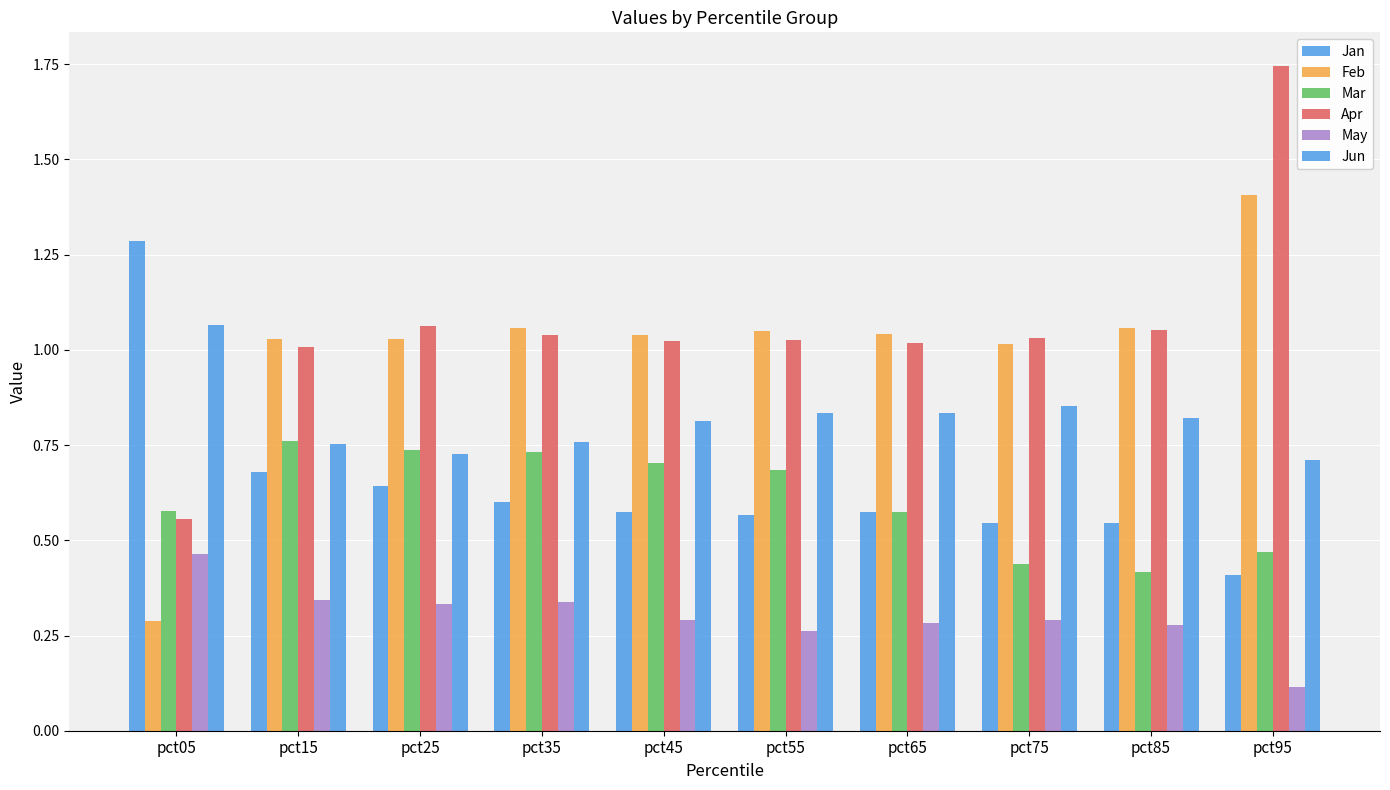

Where is Jan nearest to the value 0?

pct95